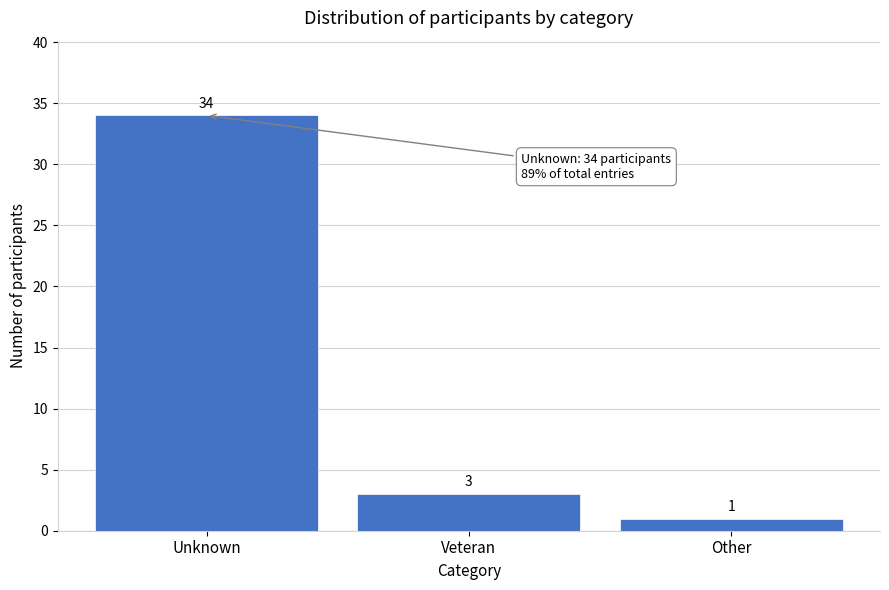

Reading left to right, extract all data points from this chart.

34	3	1